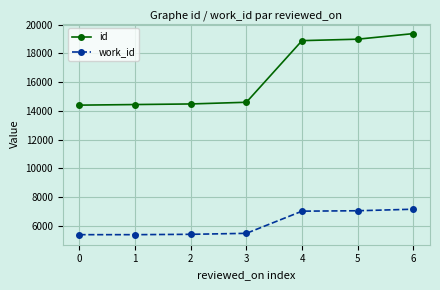

What value does the work_id series have at 3, to the nearest 100?

5500